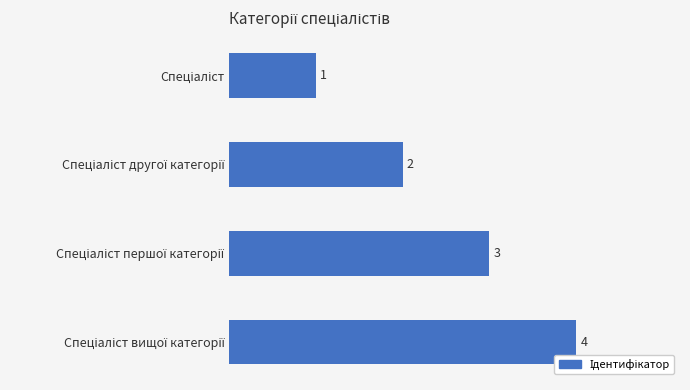

Count the values in the range 2 to 4.

3